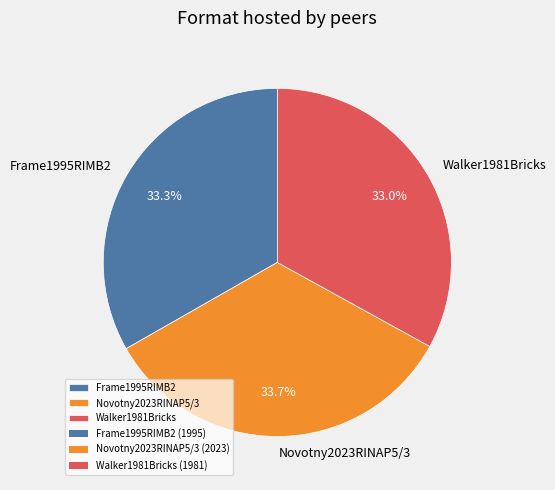

Is Walker1981Bricks the majority of the pie?

No